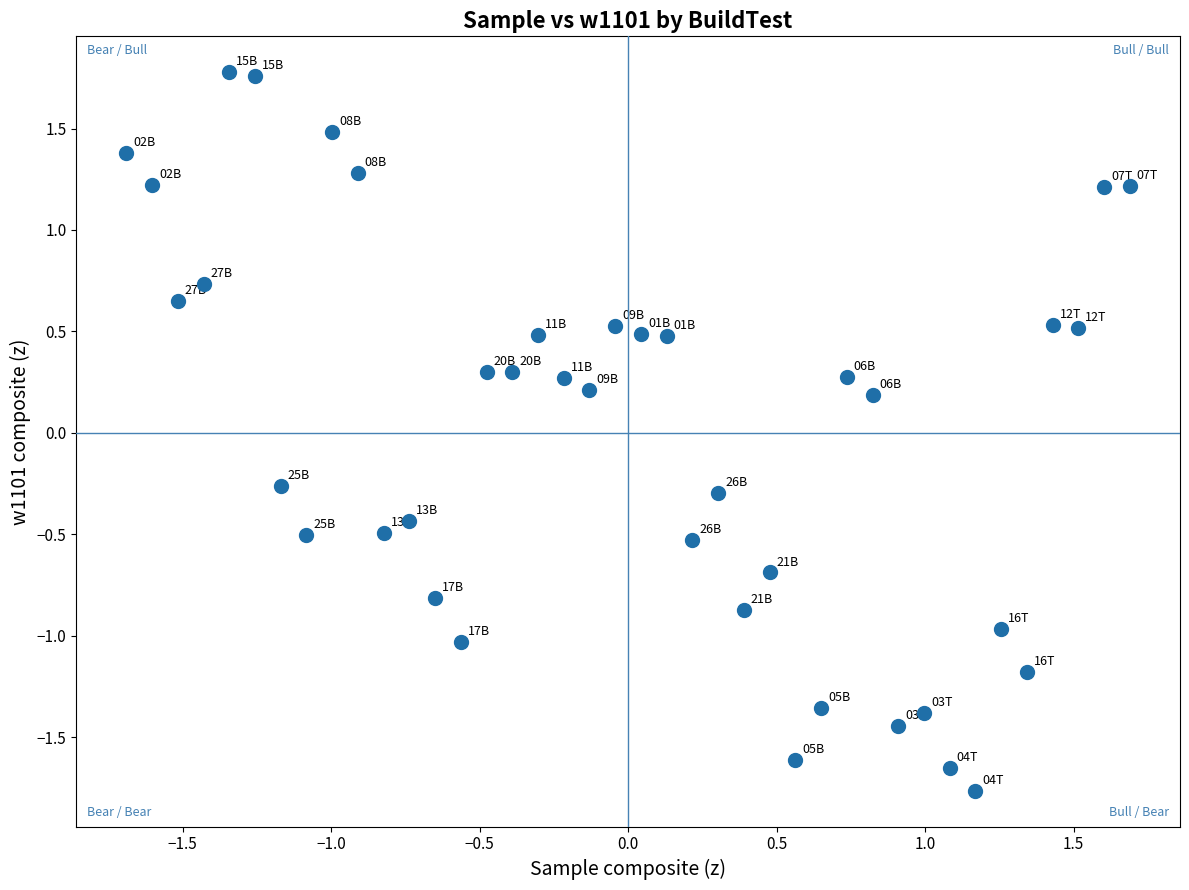

What is the range of Y values (max minus min)?

3.5